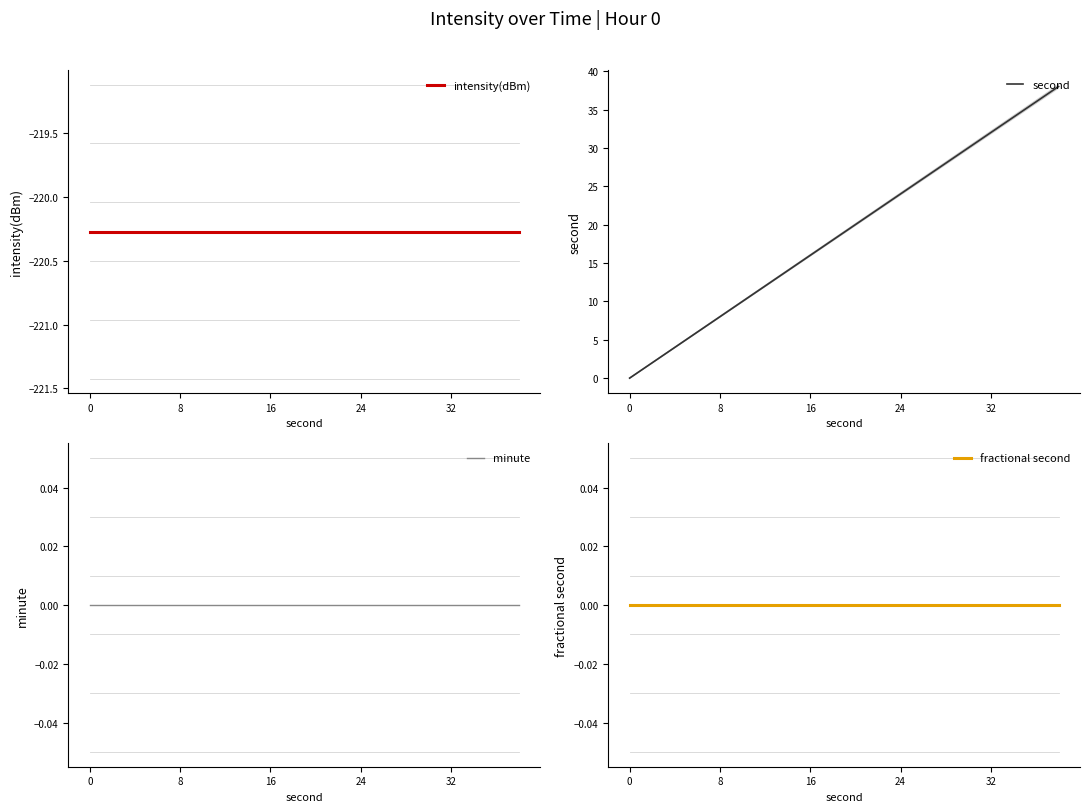

The value of intensity(dBm) at 16 is -396.5. True or false?

False